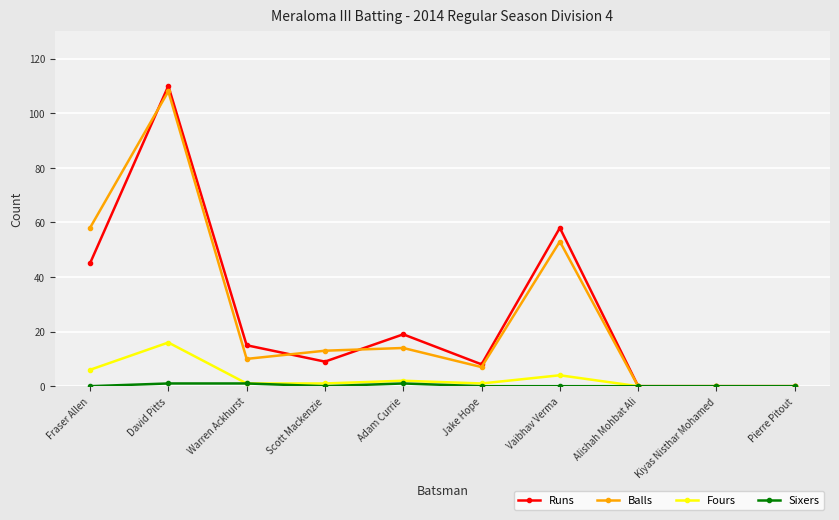

At which category does Balls reach its first local peak?

David Pitts